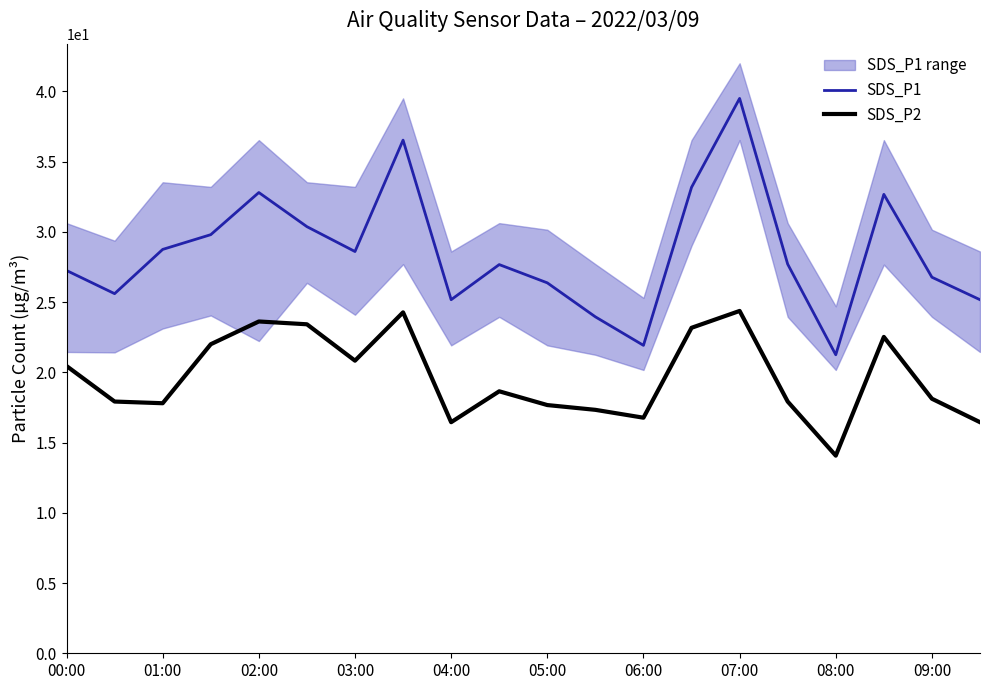

What is the difference between the maximum and minimum values in the SDS_P1 series?

18.2